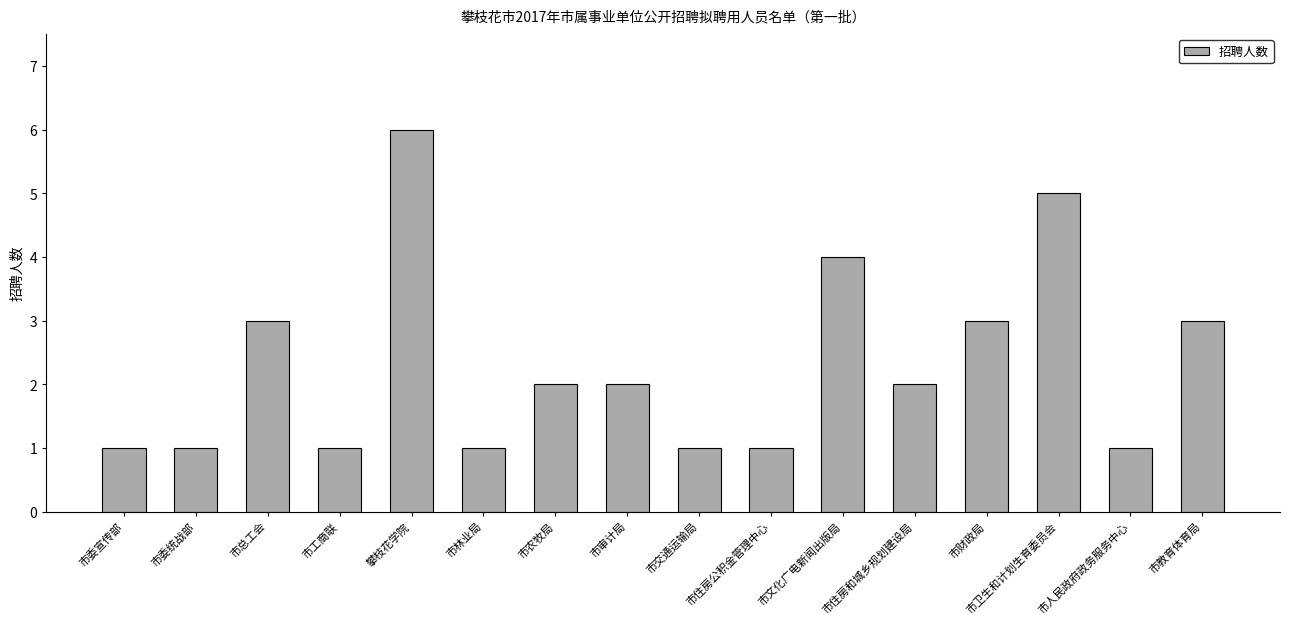

At which category does the chart reach its peak across all series?

攀枝花学院